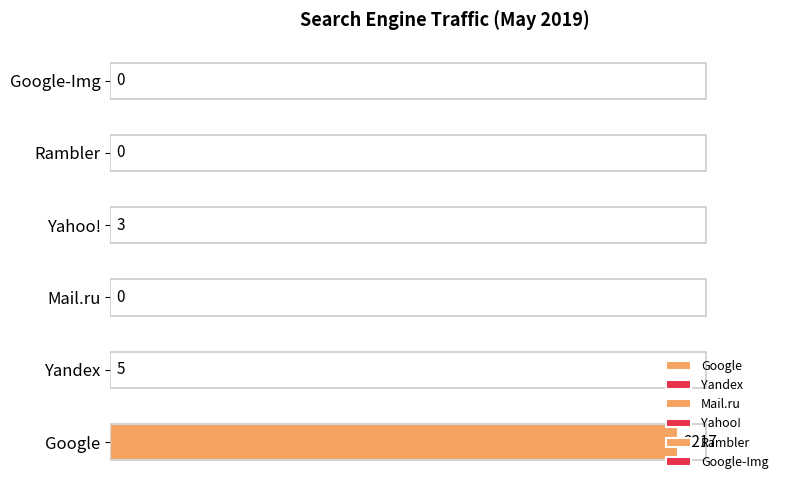

How many series are shown in this chart?

6